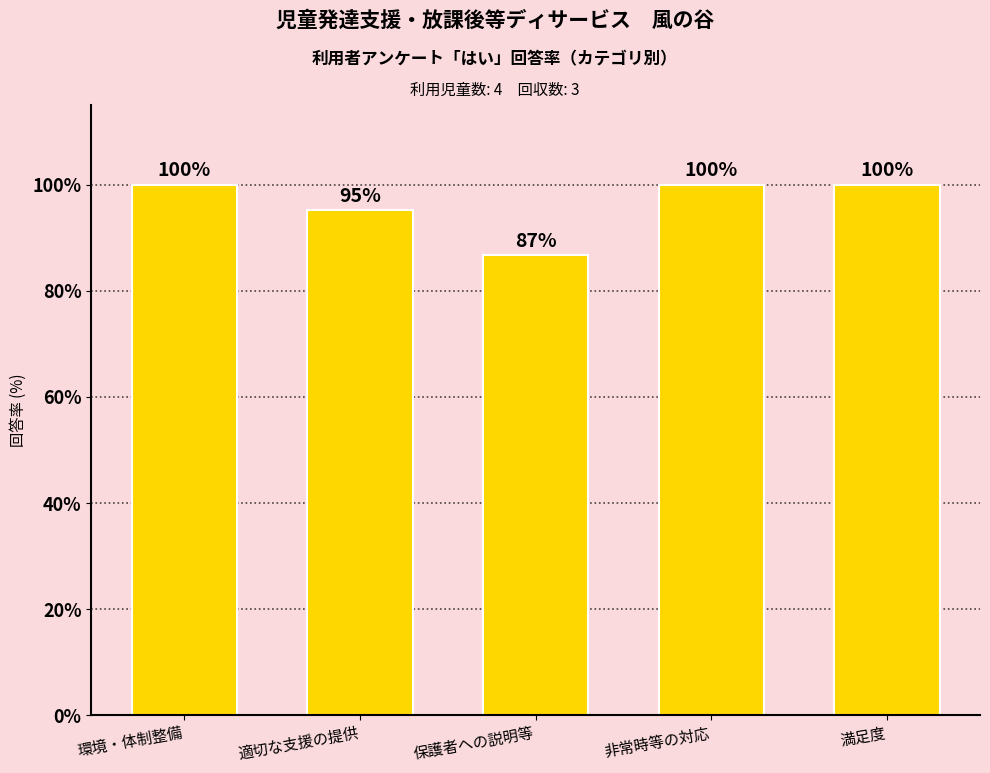

What value does the data have at 環境・体制整備?

100.0